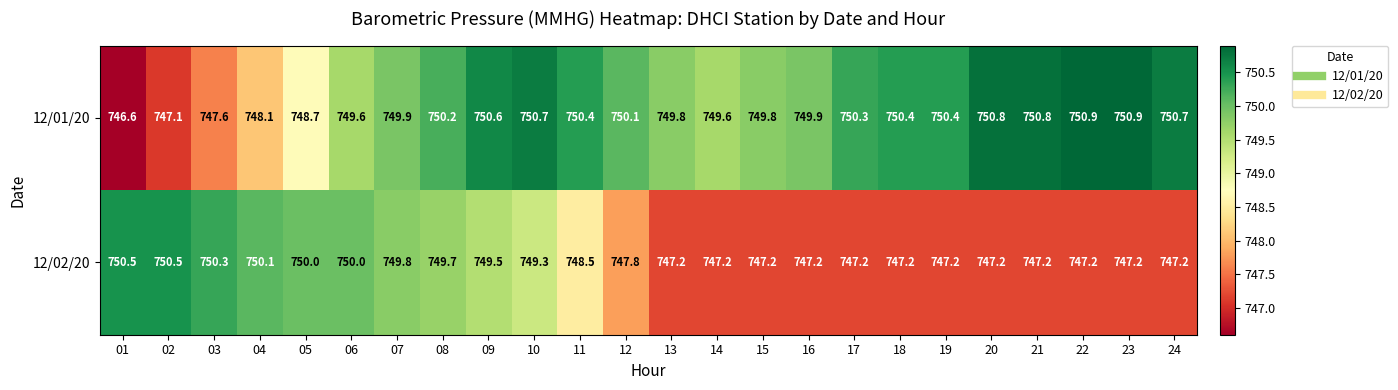

What is the spread (max minus min) of values at 16?

2.7